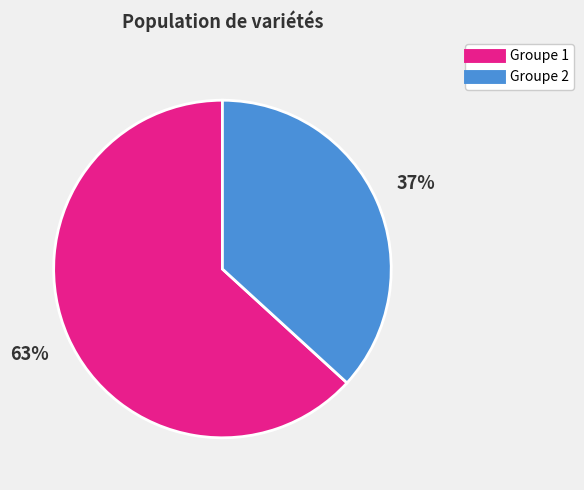

To the nearest percent, what is the difference between the largest and smallest slice percentages?

26%